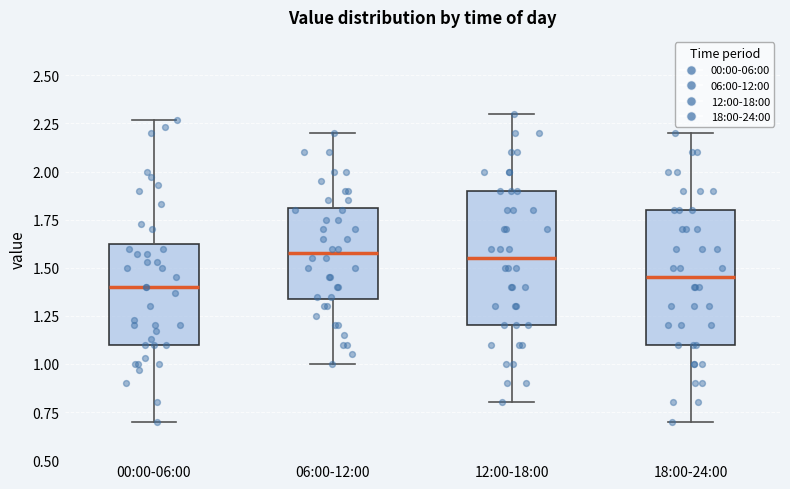

Reading left to right, read every box against the y-axis: the position of its median line, the range the box covers, and the ends of its whiskers. The values are not printed on the chart, so give them approximately, as read against the axis.

00:00-06:00: median 1.40, box 1.10 to 1.65, whiskers 0.70 to 2.25
06:00-12:00: median 1.60, box 1.35 to 1.80, whiskers 1.00 to 2.20
12:00-18:00: median 1.55, box 1.20 to 1.90, whiskers 0.80 to 2.30
18:00-24:00: median 1.45, box 1.10 to 1.80, whiskers 0.70 to 2.20